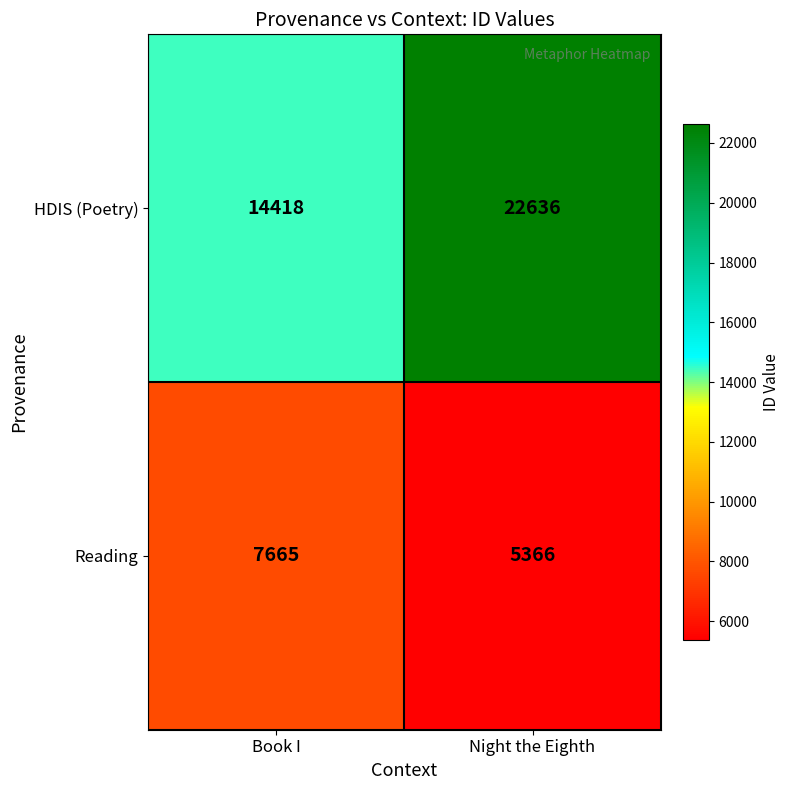

What is the maximum value shown in the chart?

22636